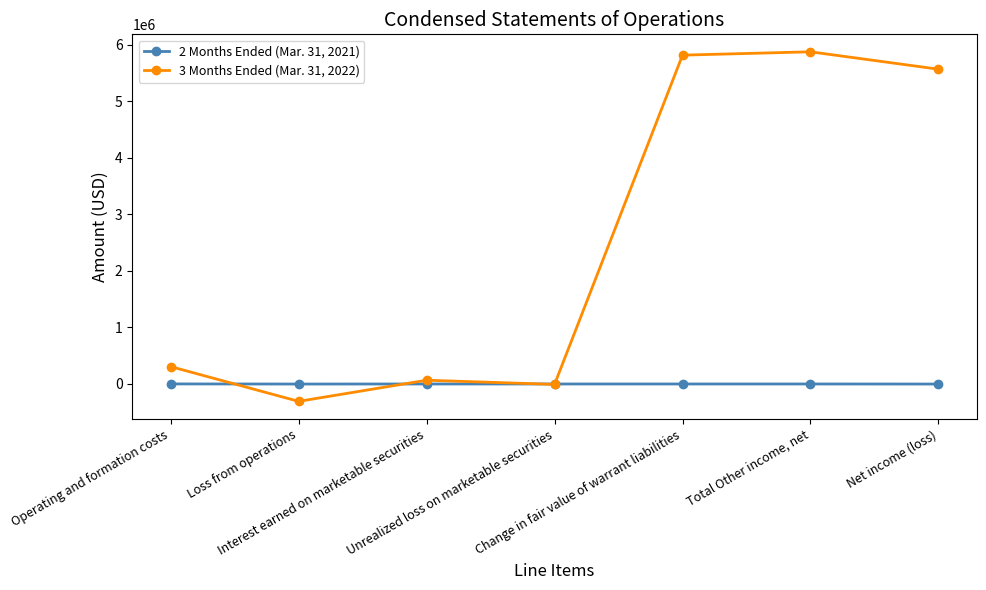

What position from the left is Interest earned on marketable securities?

3